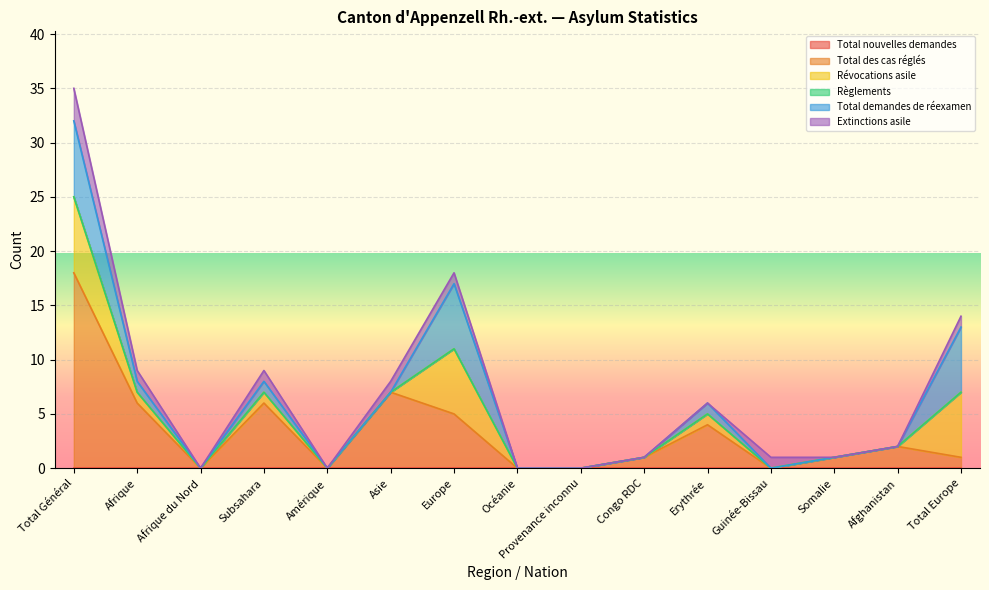

Is it true that Total demandes de réexamen equals 0 at Subsahara?

False